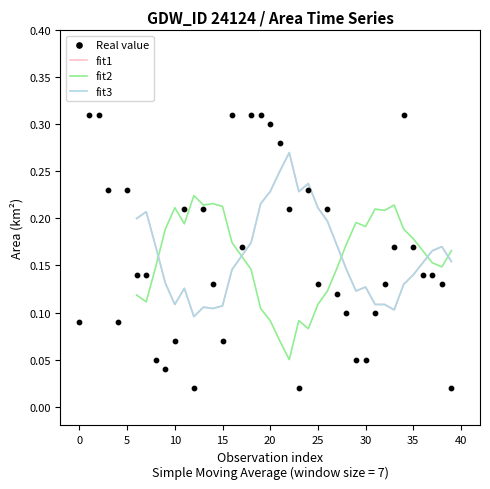

Which series contains the lowest Y value?

Real value